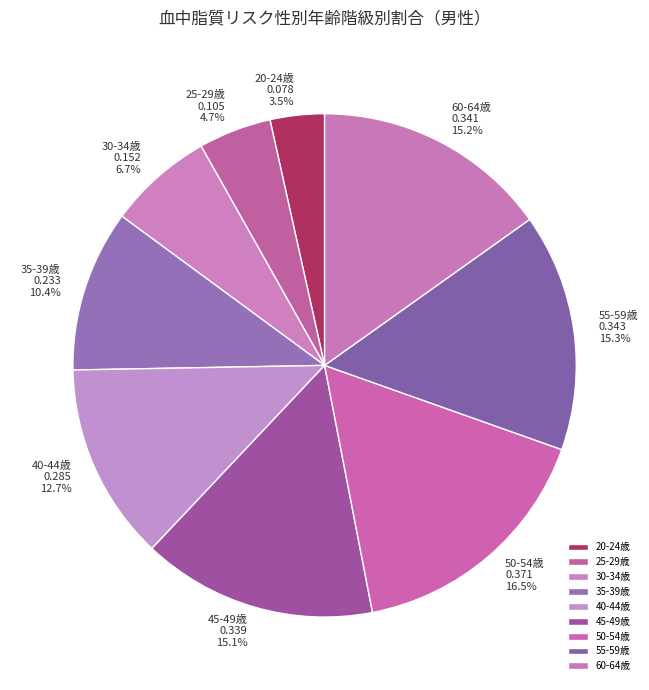

What is the smallest slice in the pie chart?

20-24歳